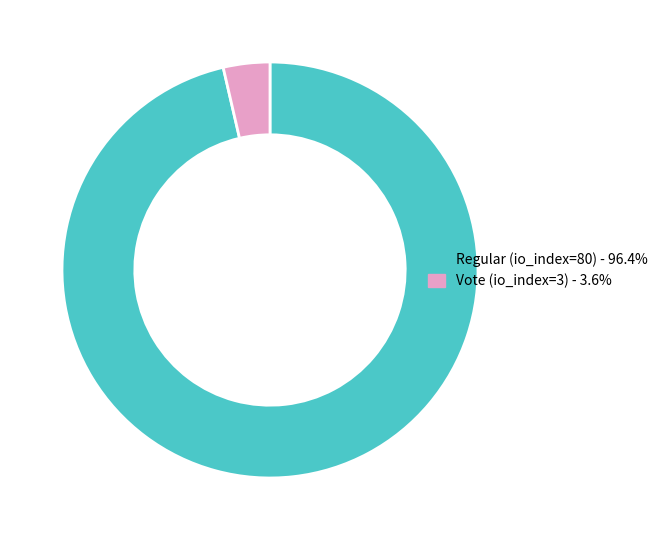

Rank the categories by value from highest to lowest.

Regular (io_index=80), Vote (io_index=3)